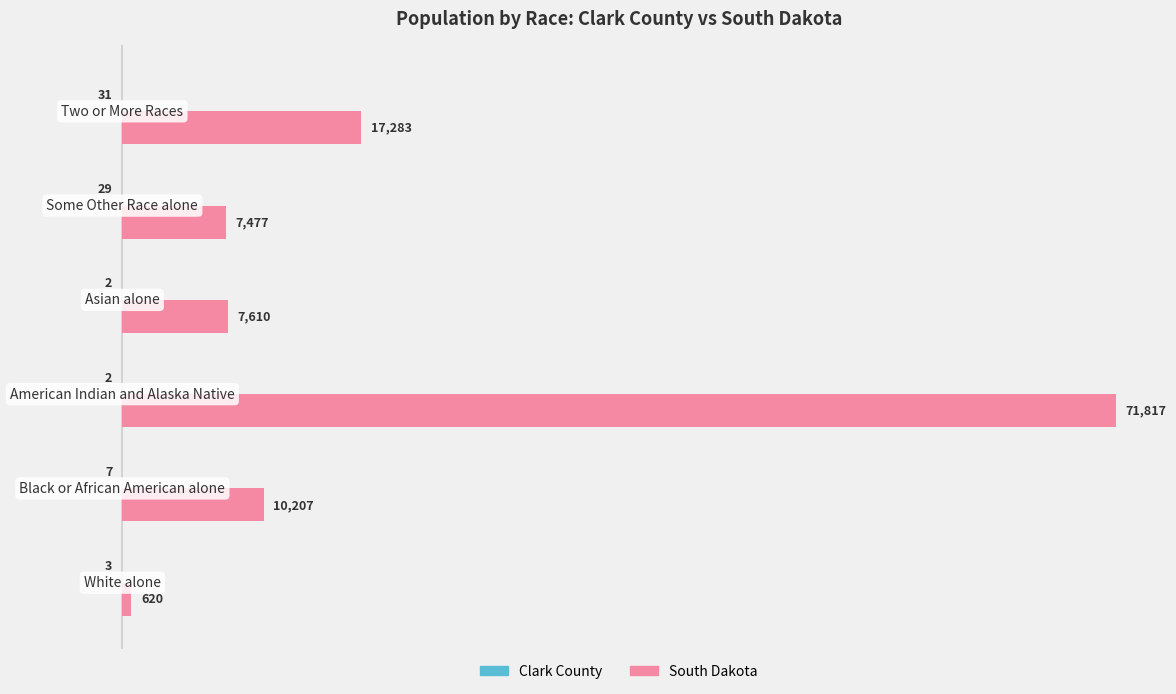

What is the greatest value displayed?

71817